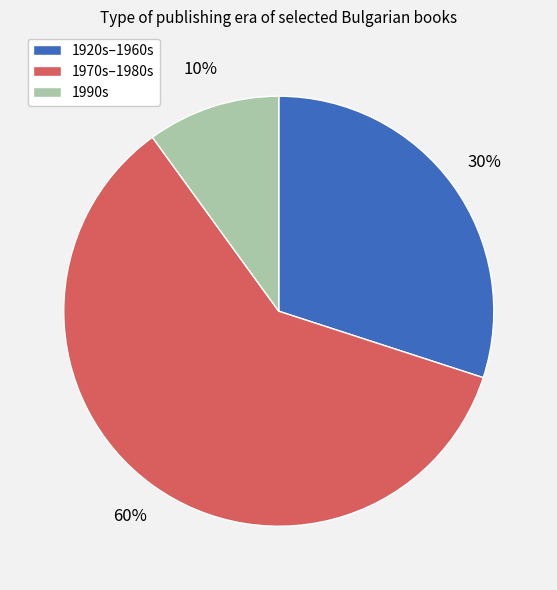

Is there a majority slice in this chart?

Yes